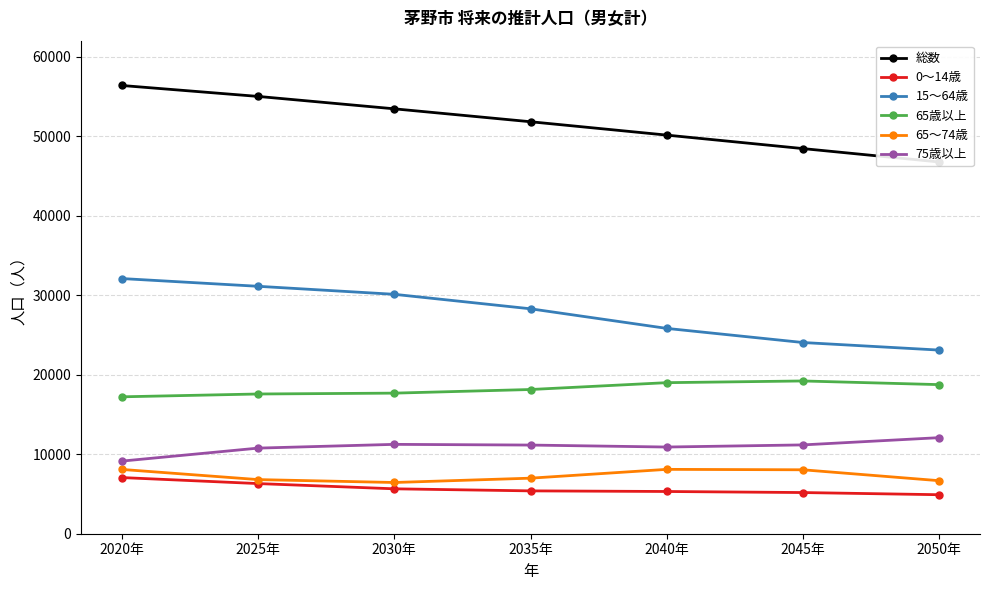

What are all the series names shown in the legend?

総数, 0～14歳, 15～64歳, 65歳以上, 65～74歳, 75歳以上